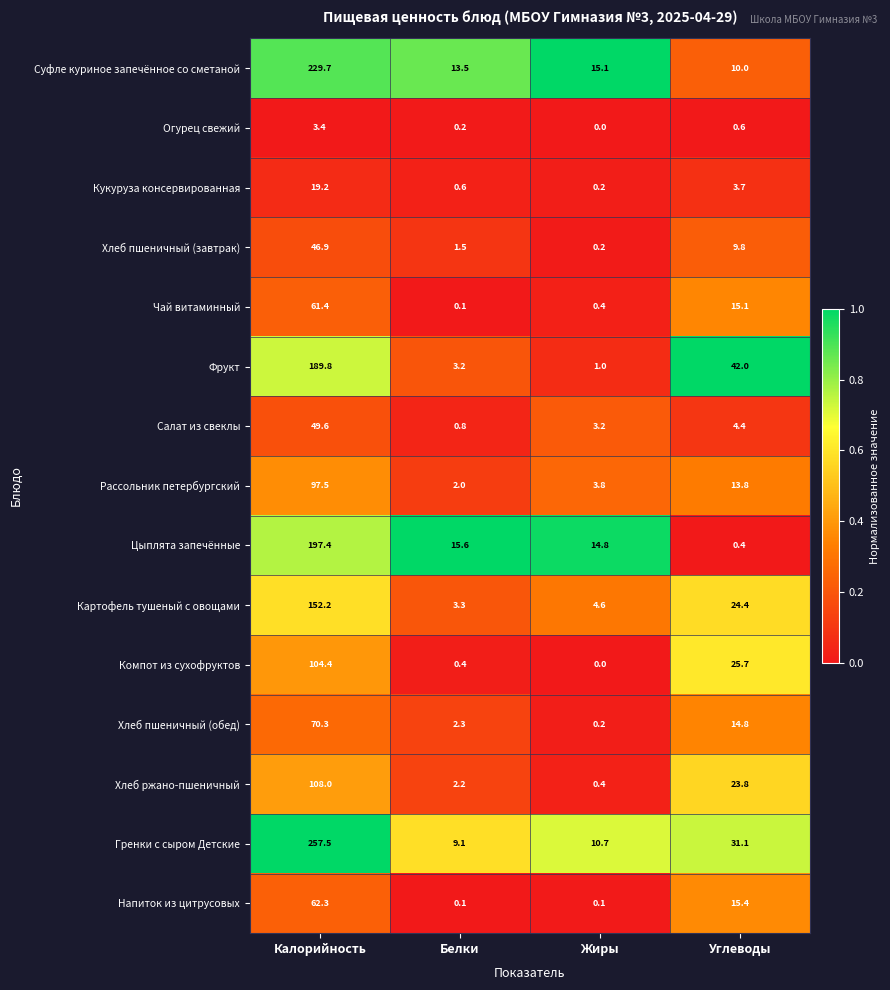

What is the spread (max minus min) of values at Калорийность?

254.1